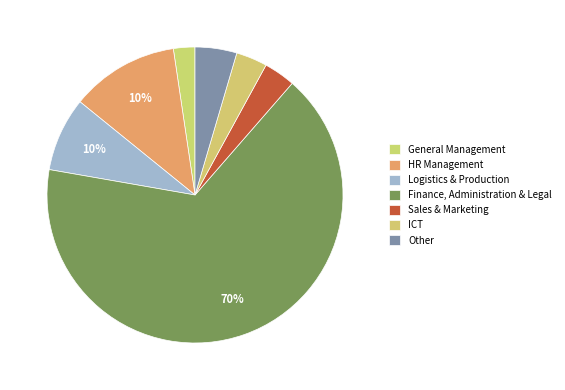

What is the smallest slice in the pie chart?

General Management